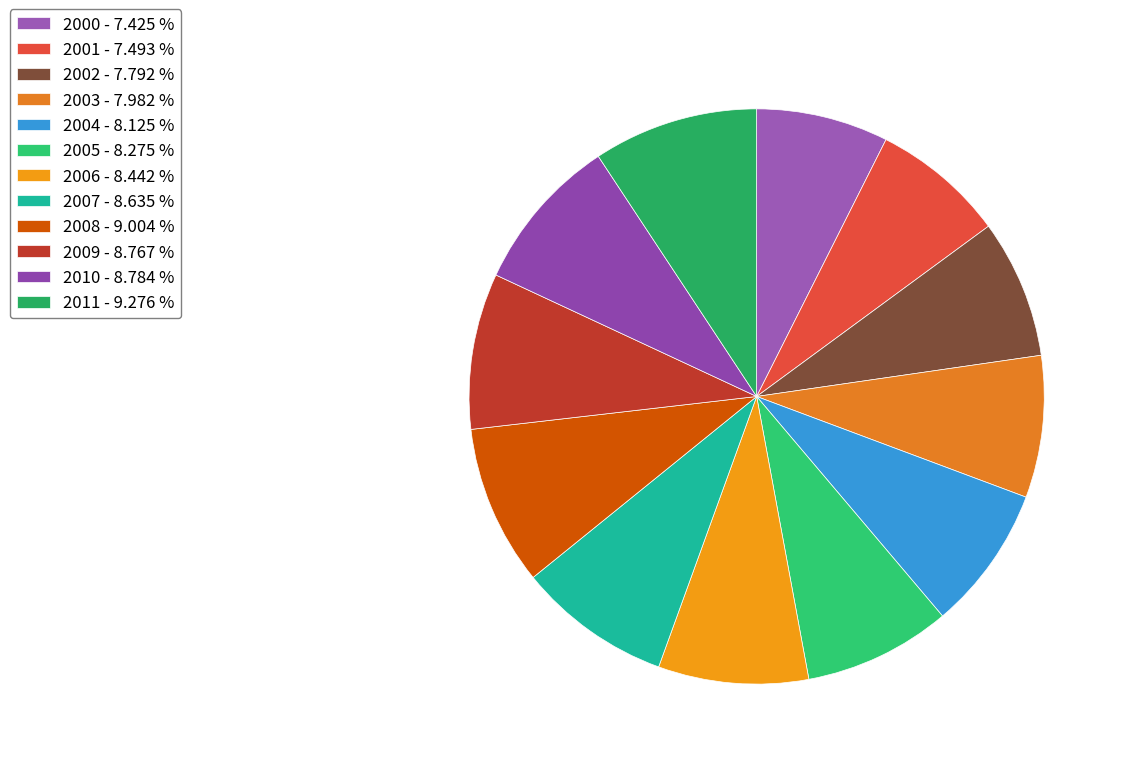

To the nearest percent, what is the combined percentage of 2008 and 2000?

16%